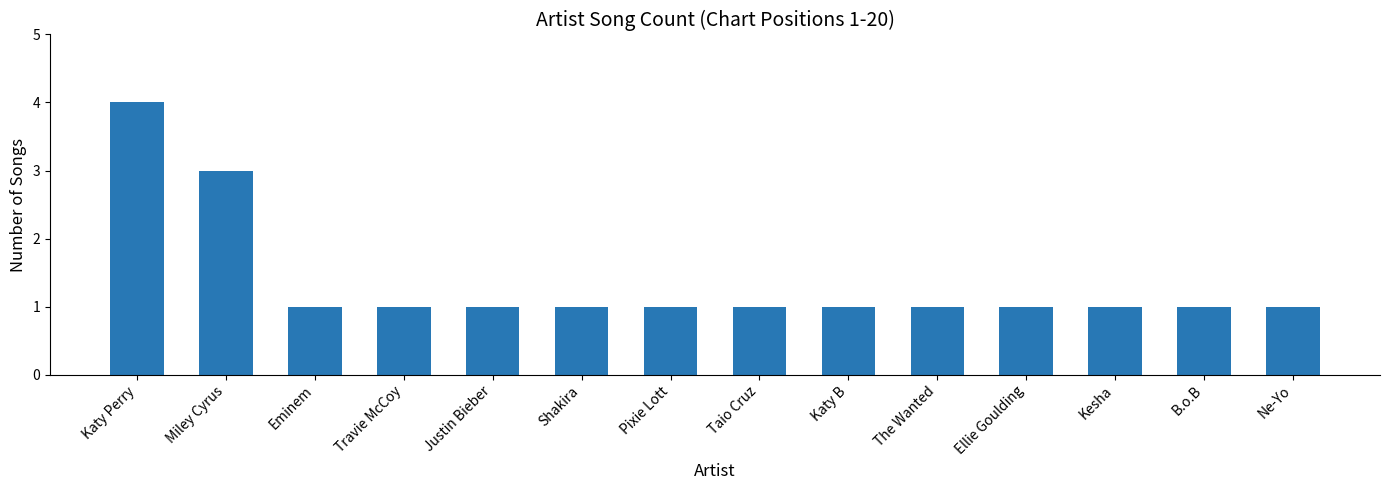

Is it true that the value at B.o.B is 1?

True